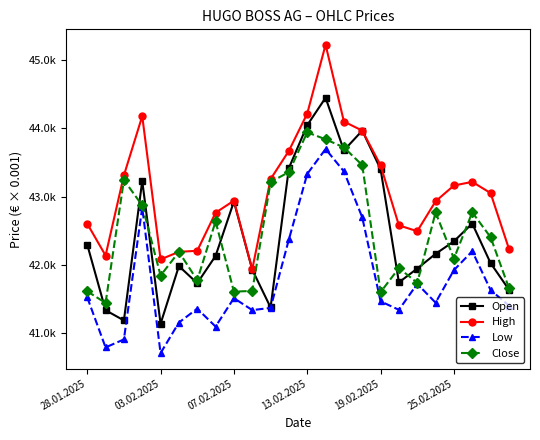

True or false: High and Close cross at least once.

False